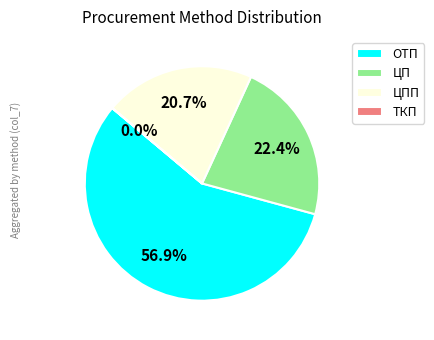

Does any single category account for the majority?

Yes